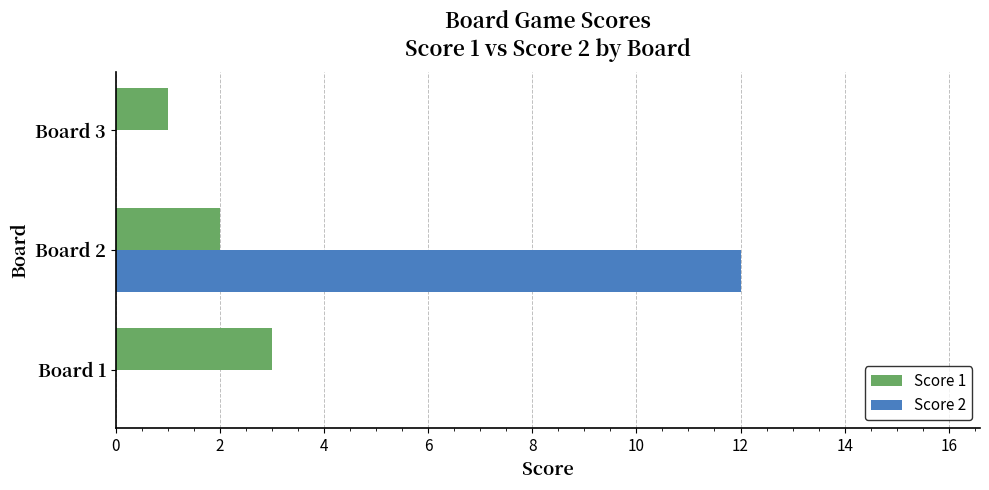

Is the value of Score 2 at Board 1 greater than the value of Score 1 at Board 2?

No